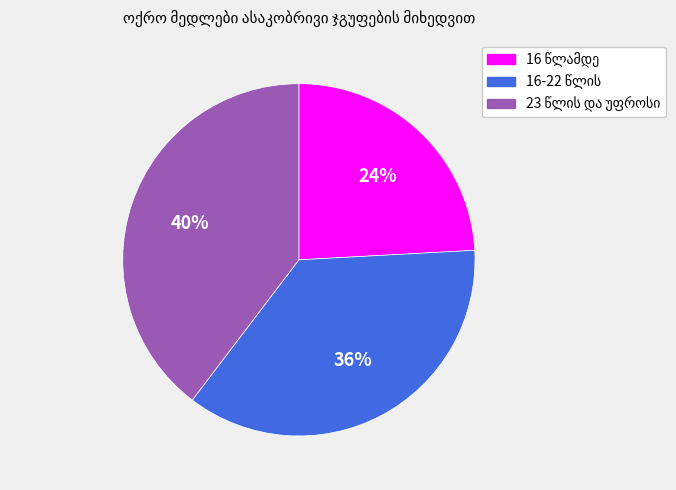

To the nearest percent, what is the difference between the largest and smallest slice percentages?

16%